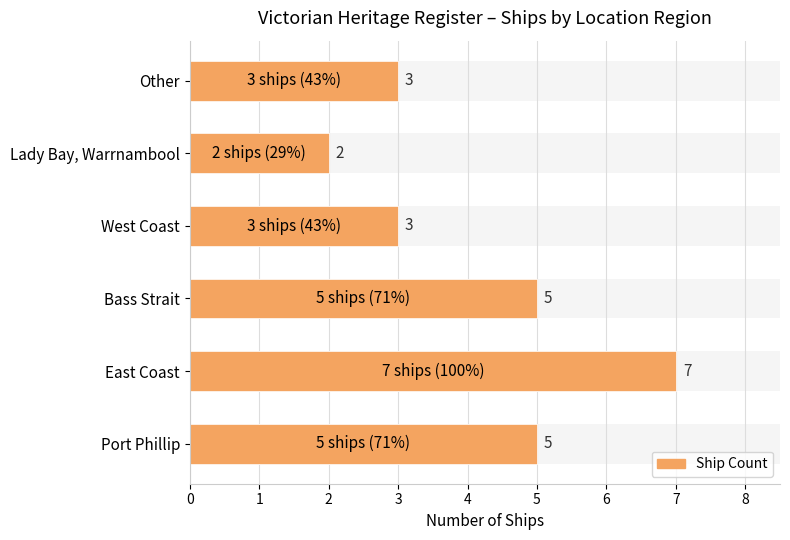

How many distinct data groups are displayed?

1